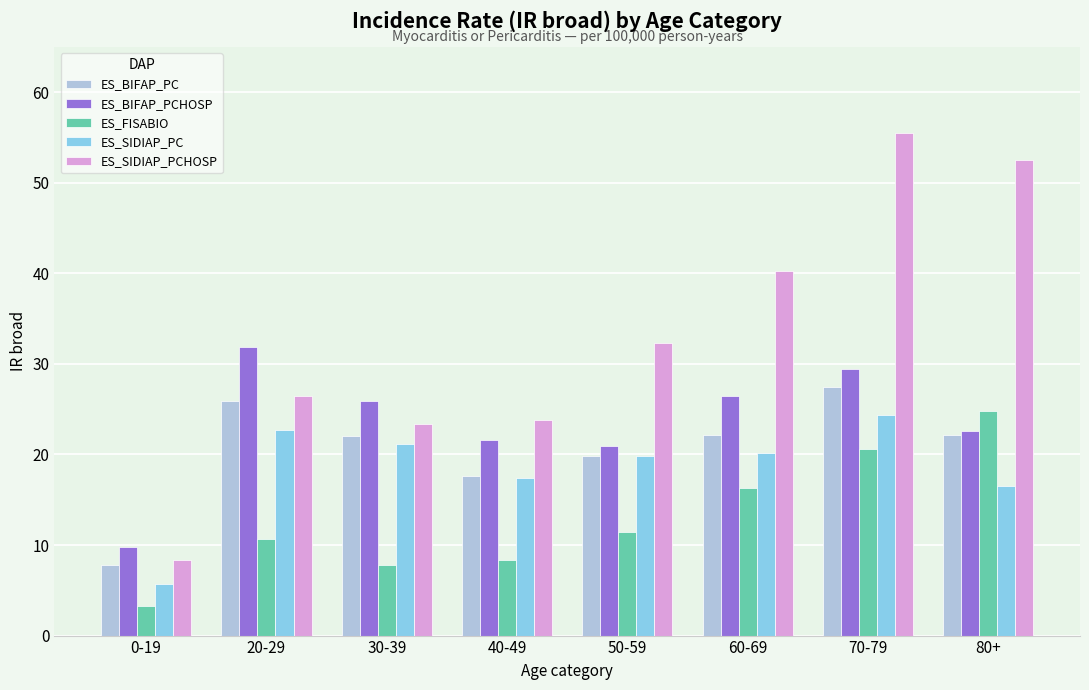

Which label corresponds to the largest value in the chart?

70-79